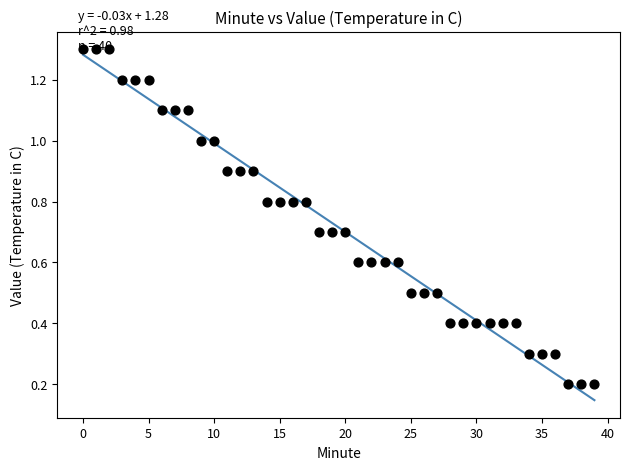

What is the range of Y values (max minus min)?

1.1